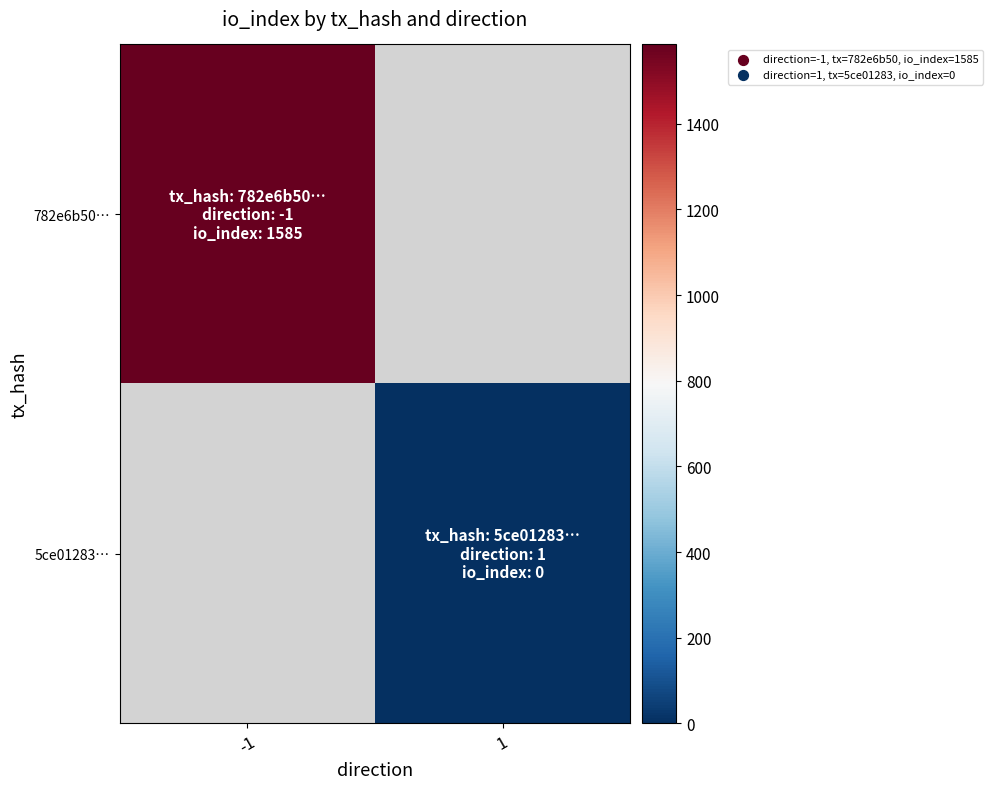

Rank the categories by 782e6b50… value from lowest to highest.

-1, 1